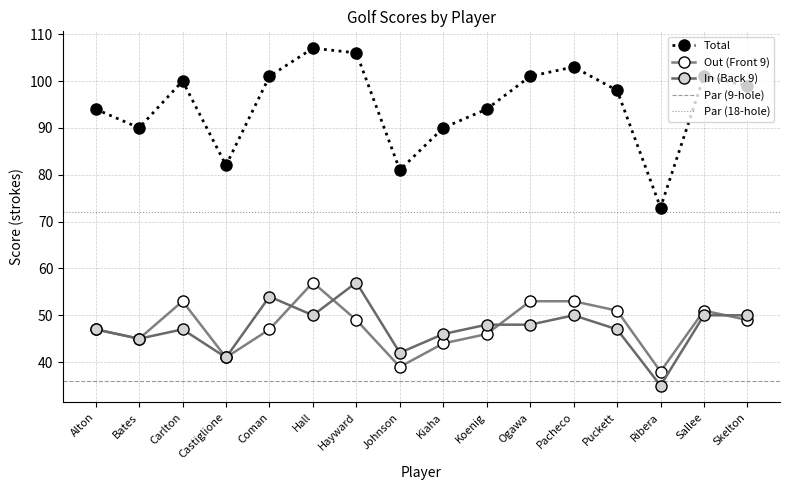

What is the difference between the maximum and minimum values in the In (Back 9) series?

22